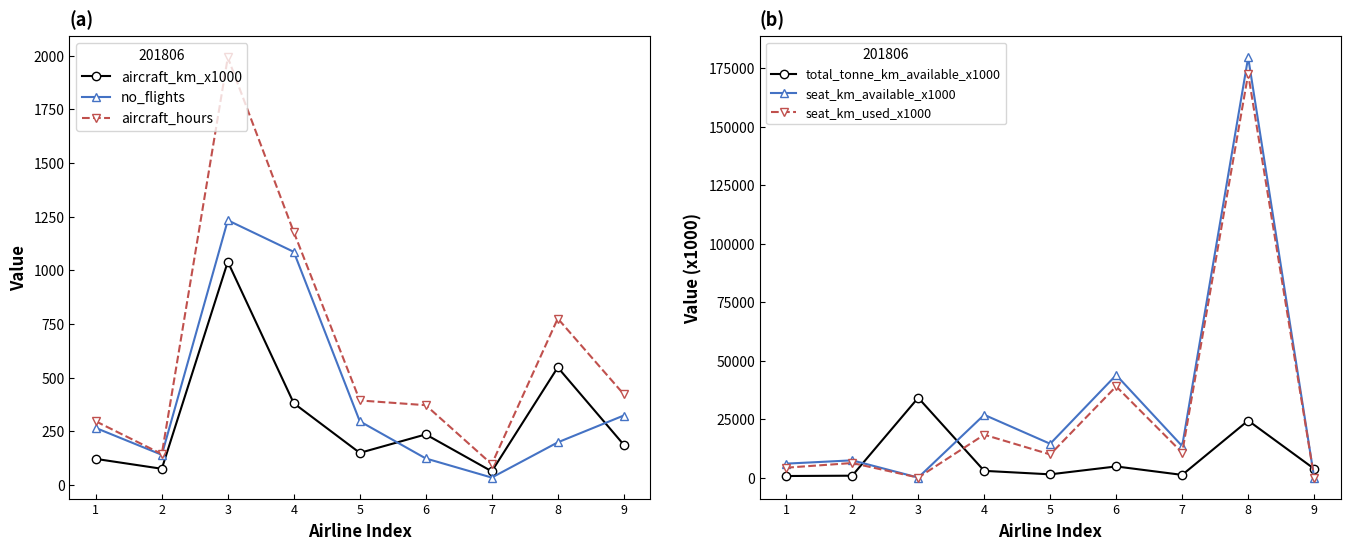

The value of aircraft_hours at 3 is 504.0. True or false?

False